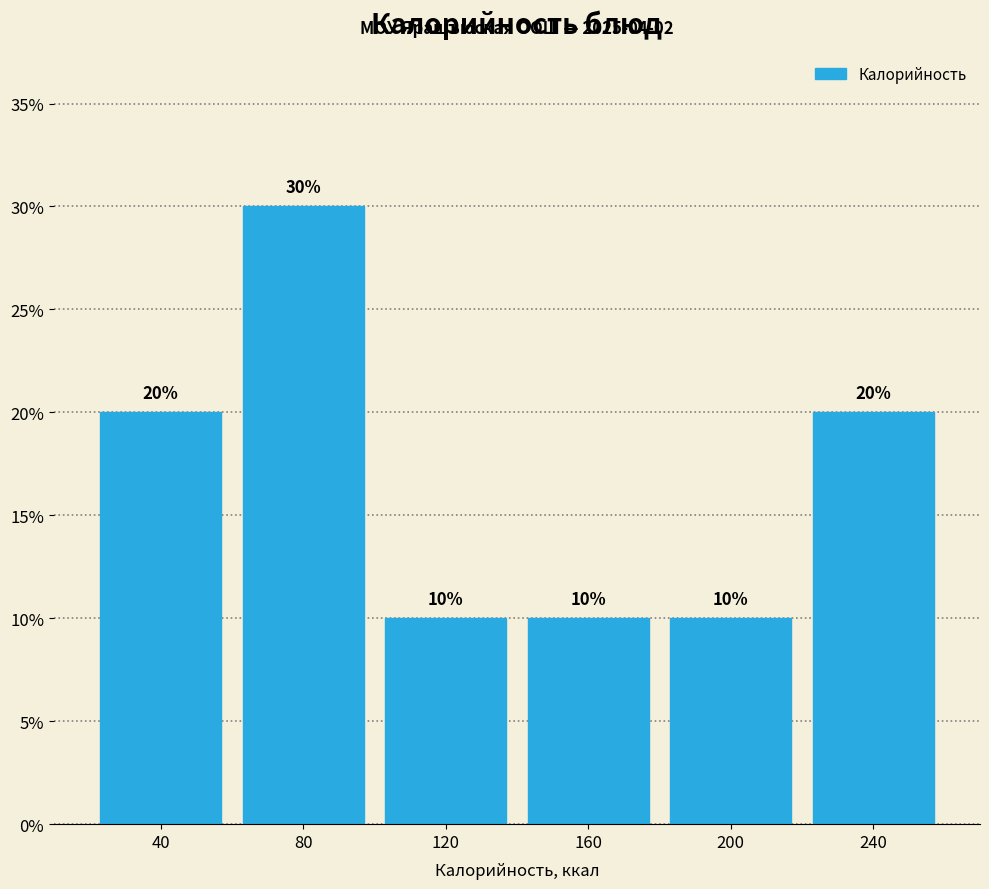

Reading left to right, extract all data points from this chart.

40=20	80=30	120=10	160=10	200=10	240=20